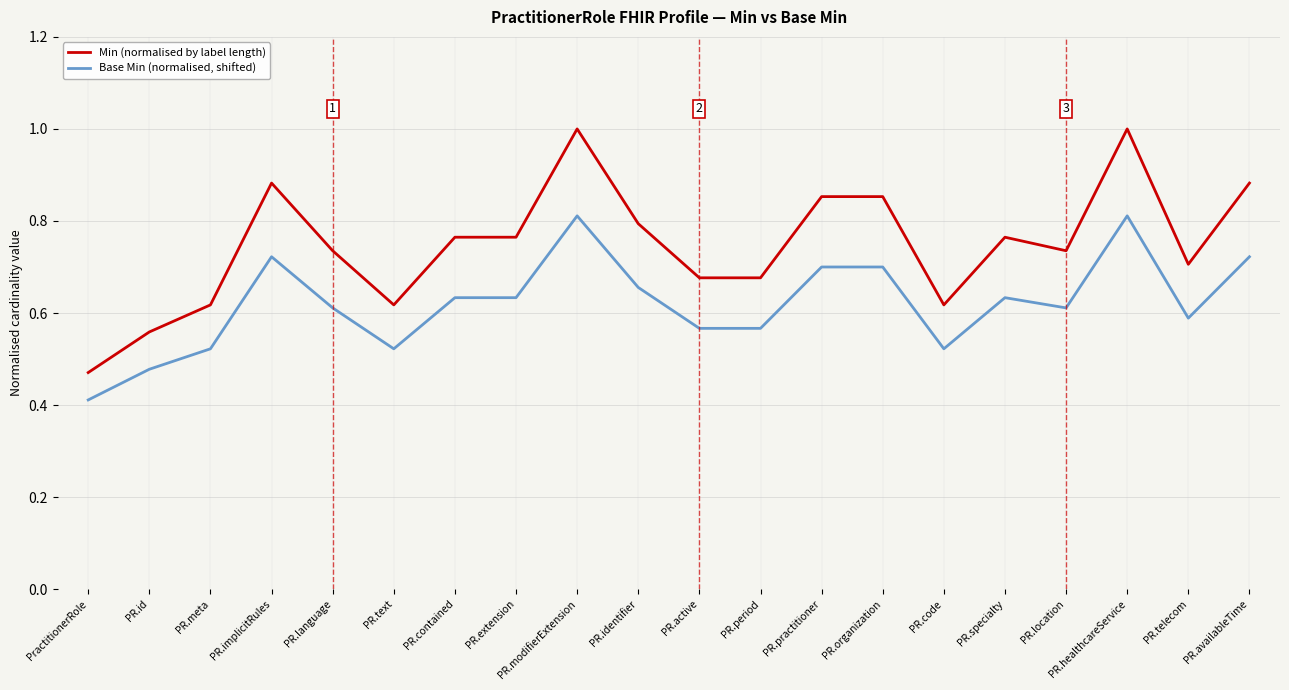

The value of Min (normalised by label length) at PR.organization is 1.3. True or false?

False